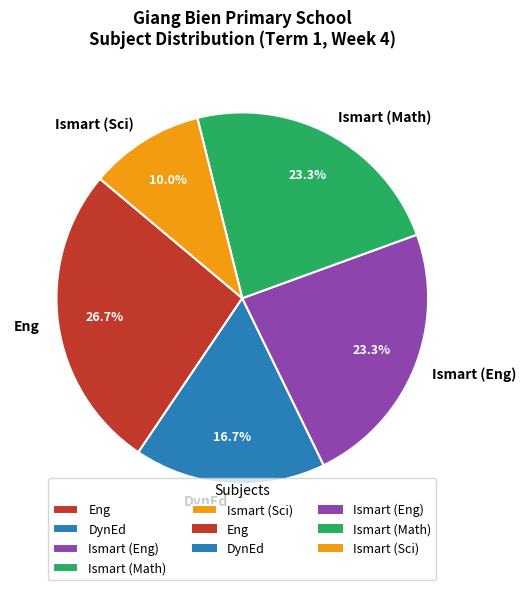

Which has a higher value, DynEd or Eng?

Eng